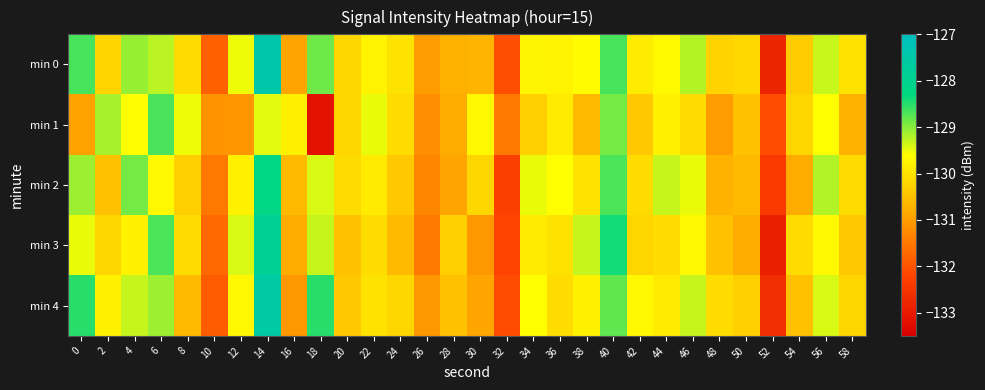

Reading right to left, list all the values displayed in this chart.

min 0: 58=-130.0	56=-129.3	54=-130.3	52=-132.8	50=-130.2	48=-130.2	46=-129.2	44=-129.7	42=-129.9	40=-128.7	38=-129.7	36=-129.8	34=-129.7	32=-132.1	30=-130.7	28=-130.7	26=-131.0	24=-130.0	22=-129.8	20=-130.2	18=-128.9	16=-130.9	14=-127.4	12=-129.5	10=-131.8	8=-130.1	6=-129.3	4=-129.1	2=-130.2	0=-128.7
min 1: 58=-130.7	56=-129.6	54=-130.2	52=-132.1	50=-130.5	48=-131.0	46=-130.1	44=-129.8	42=-130.4	40=-128.9	38=-130.6	36=-129.9	34=-130.3	32=-131.5	30=-129.7	28=-130.8	26=-131.2	24=-130.1	22=-129.5	20=-130.2	18=-133.2	16=-129.8	14=-129.5	12=-131.1	10=-131.1	8=-129.5	6=-128.7	4=-129.6	2=-129.1	0=-130.9
min 2: 58=-130.1	56=-129.2	54=-130.8	52=-132.4	50=-130.6	48=-130.7	46=-129.5	44=-129.3	42=-130.1	40=-128.7	38=-130.0	36=-129.6	34=-129.5	32=-132.3	30=-130.2	28=-130.9	26=-131.3	24=-130.4	22=-129.9	20=-130.1	18=-129.4	16=-130.6	14=-128.2	12=-129.8	10=-131.5	8=-130.3	6=-129.7	4=-128.9	2=-130.5	0=-129.1
min 3: 58=-130.4	56=-129.7	54=-130.1	52=-132.9	50=-130.8	48=-130.5	46=-129.7	44=-130.1	42=-130.2	40=-128.4	38=-129.3	36=-130.0	34=-129.9	32=-132.2	30=-131.1	28=-130.3	26=-131.5	24=-130.6	22=-130.1	20=-130.5	18=-129.3	16=-130.8	14=-127.9	12=-129.4	10=-131.7	8=-130.1	6=-128.7	4=-129.8	2=-130.2	0=-129.5
min 4: 58=-130.2	56=-129.4	54=-130.5	52=-132.6	50=-130.3	48=-130.1	46=-129.3	44=-129.9	42=-129.7	40=-128.8	38=-129.8	36=-130.1	34=-129.6	32=-132.1	30=-130.9	28=-130.5	26=-131.1	24=-130.2	22=-130.0	20=-130.4	18=-128.5	16=-131.1	14=-127.6	12=-129.7	10=-131.9	8=-130.6	6=-129.1	4=-129.3	2=-129.8	0=-128.5